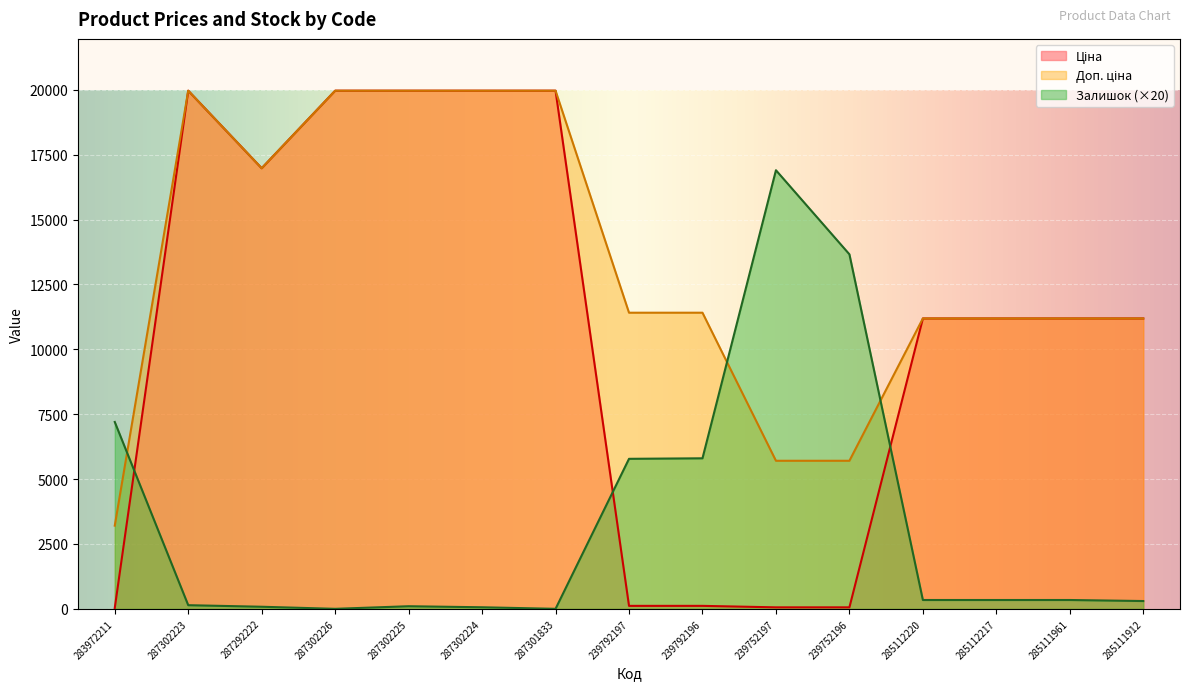

How many lines are shown in the chart?

3